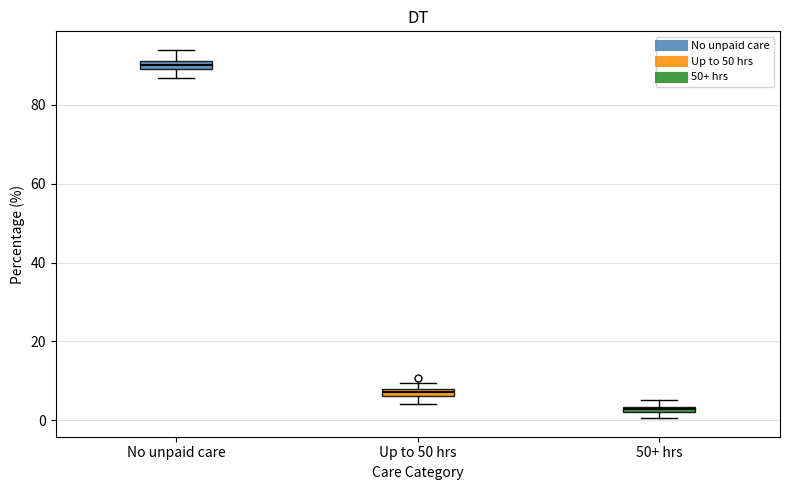

Where is the lower edge of the box for 50+ hrs on the y-axis? The values are not printed on the chart, so give them approximately, as read against the axis.

2